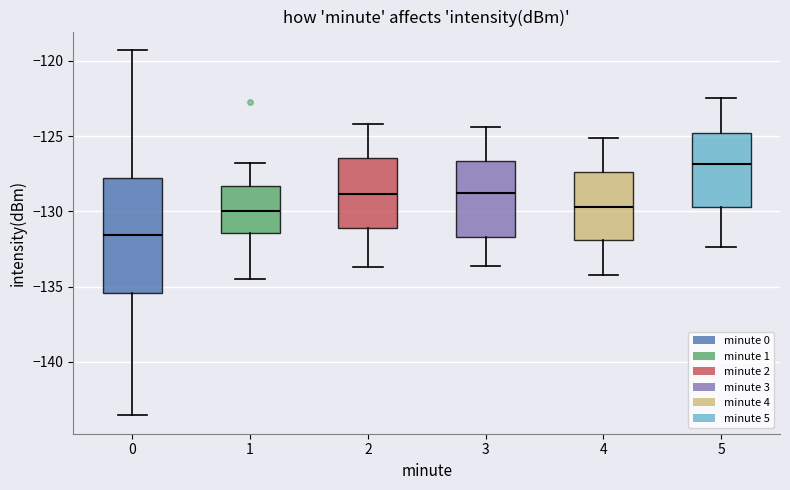

Which box's median line is the highest?

5